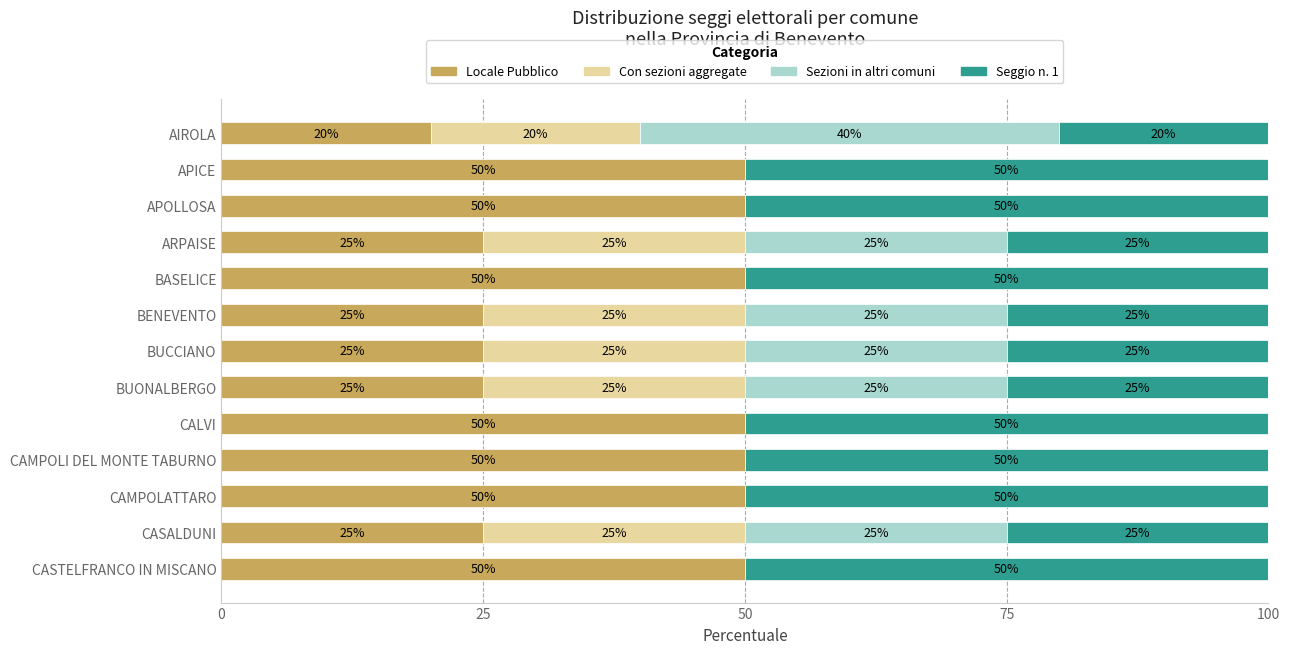

Is it true that Locale Pubblico equals 32 at CALVI?

False